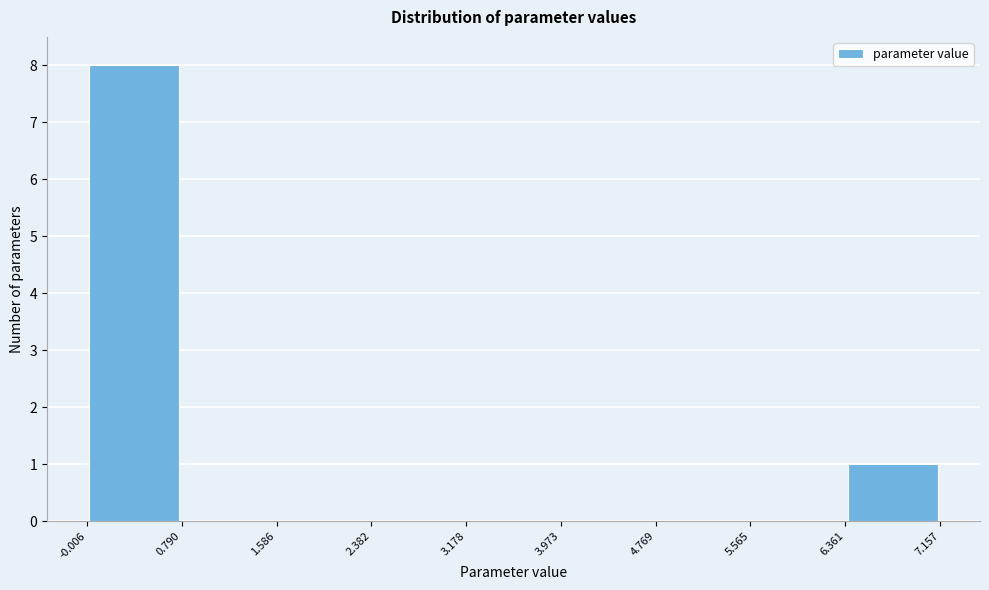

Reading left to right, list every bar in this chart as the range it spans on the x-axis followed by its height. The values are not printed on the chart, so give them approximately, as read against the axis.

-0.006 to 0.790: 8
0.790 to 1.586: 0
1.586 to 2.382: 0
2.382 to 3.178: 0
3.178 to 3.973: 0
3.973 to 4.769: 0
4.769 to 5.565: 0
5.565 to 6.361: 0
6.361 to 7.157: 1